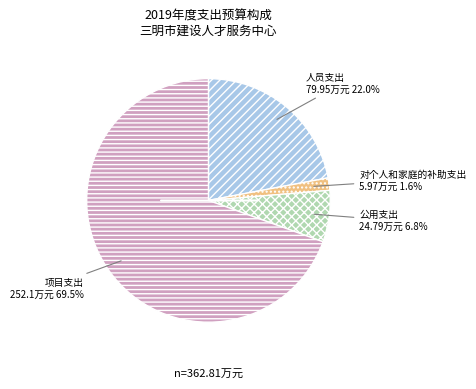

Is there any slice that represents more than half of the pie?

Yes